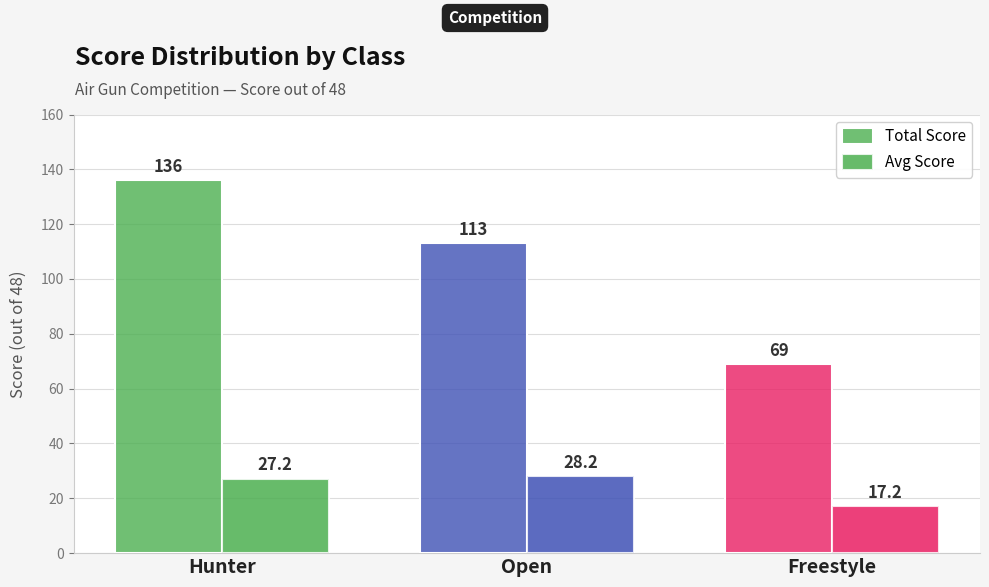

Which series has the largest total across all categories?

Total Score